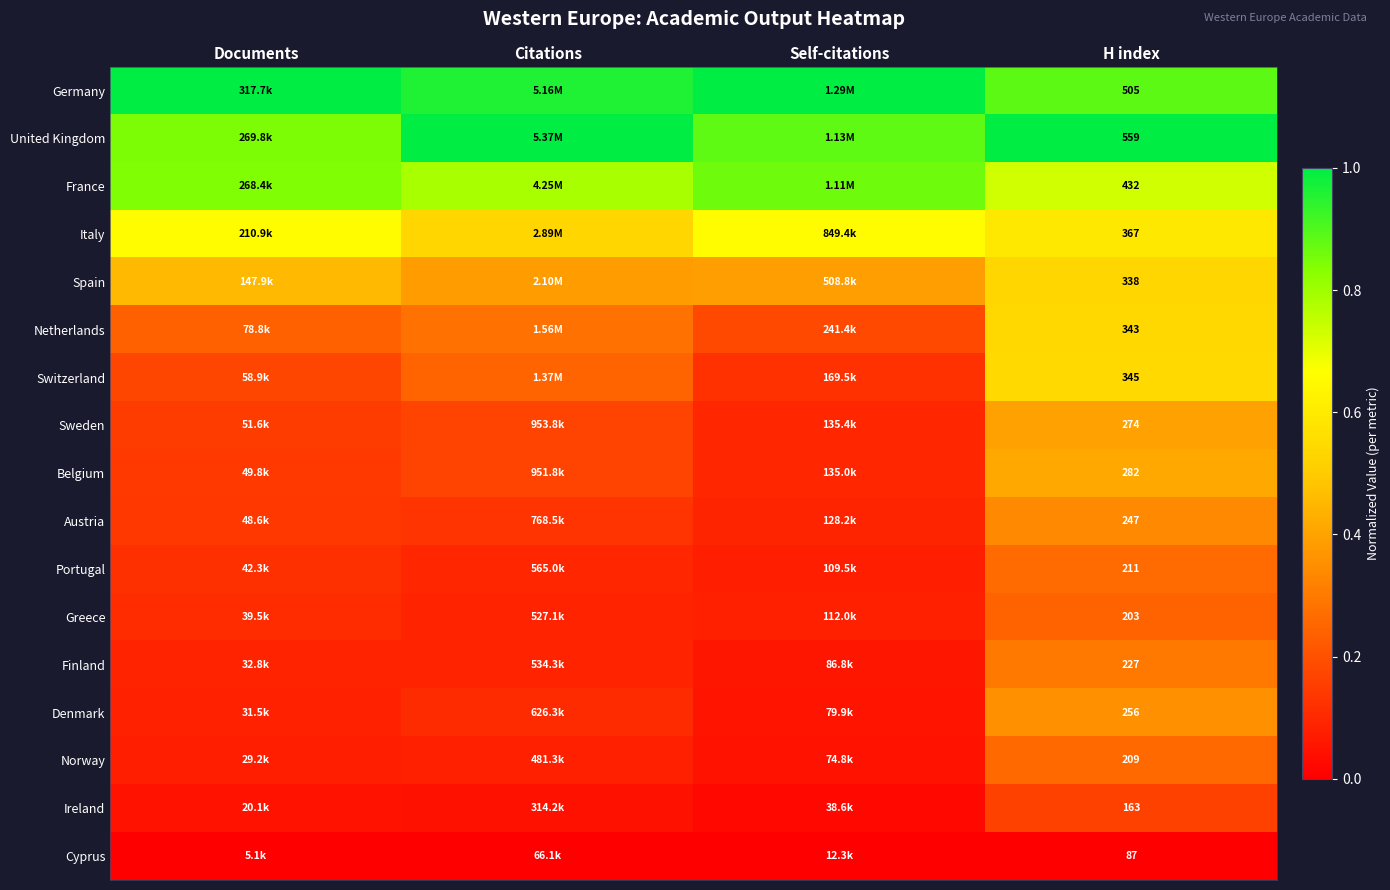

What is the minimum value for Belgium?

0.1